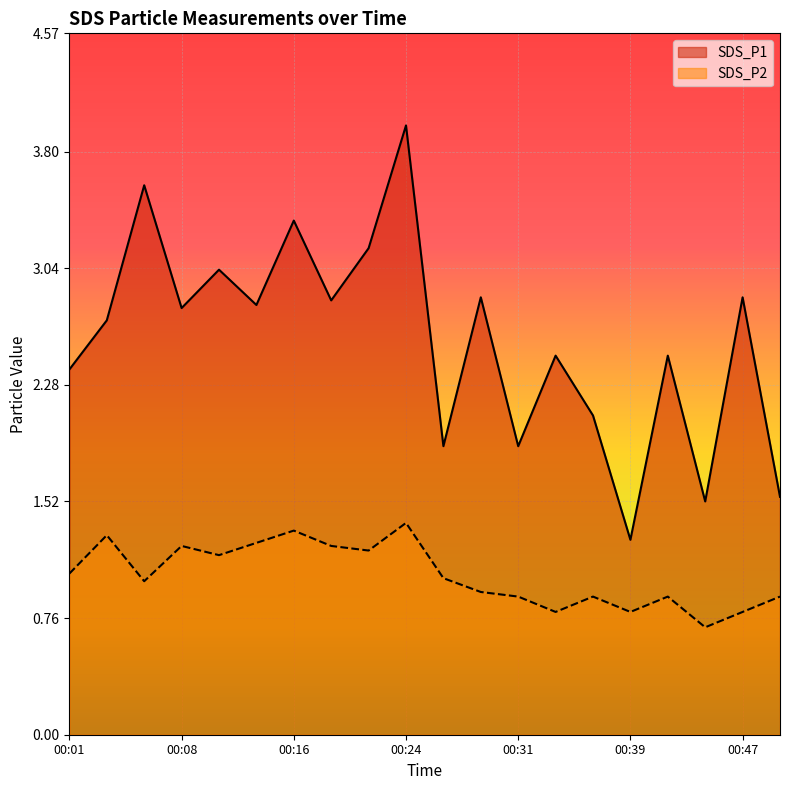

What is the sum of the SDS_P1 values at 00:42 and 00:08?

5.2